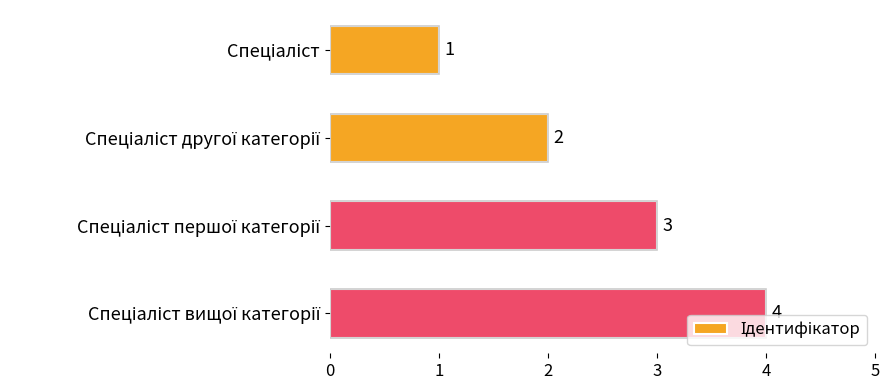

What is the maximum value shown in the chart?

4